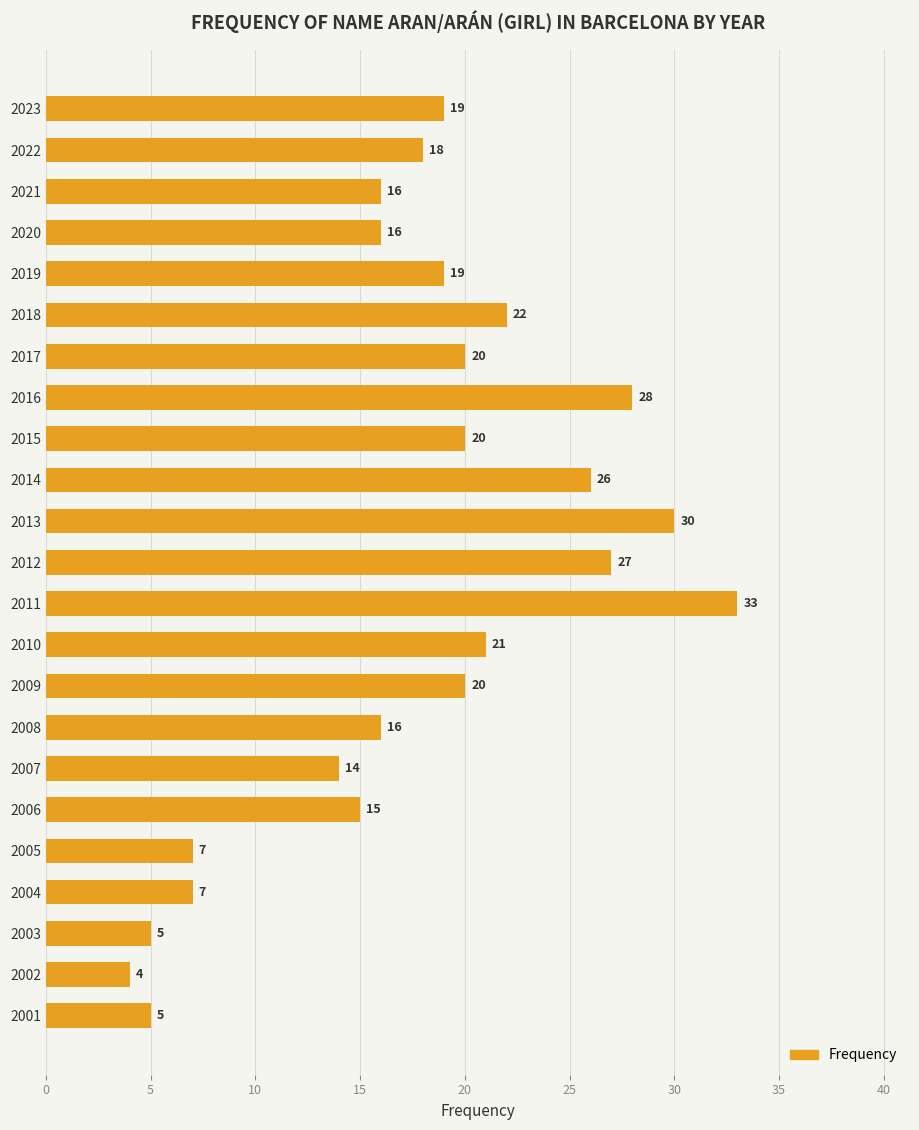

The value at 2004 is 12. True or false?

False